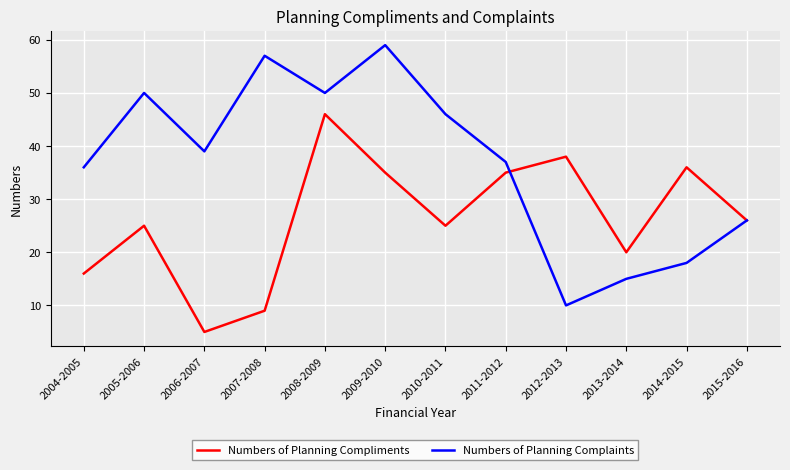

True or false: Numbers of Planning Compliments has a value of 46 at 2008-2009.

True